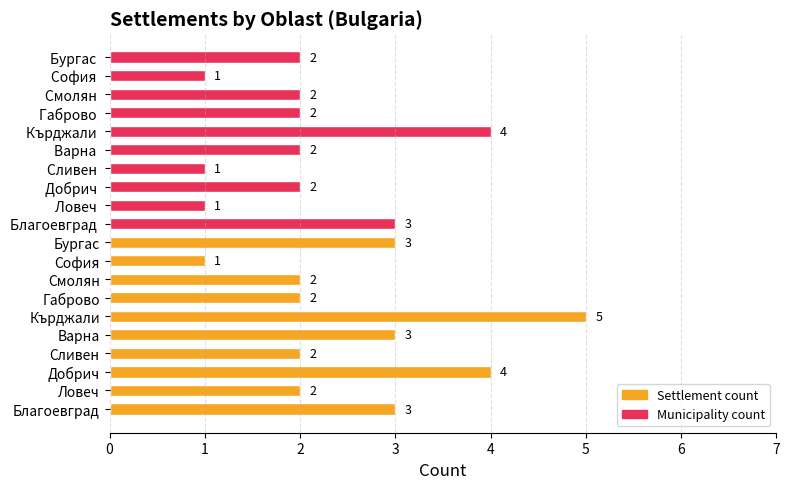

How many values in the Settlement count series are below 3?

5